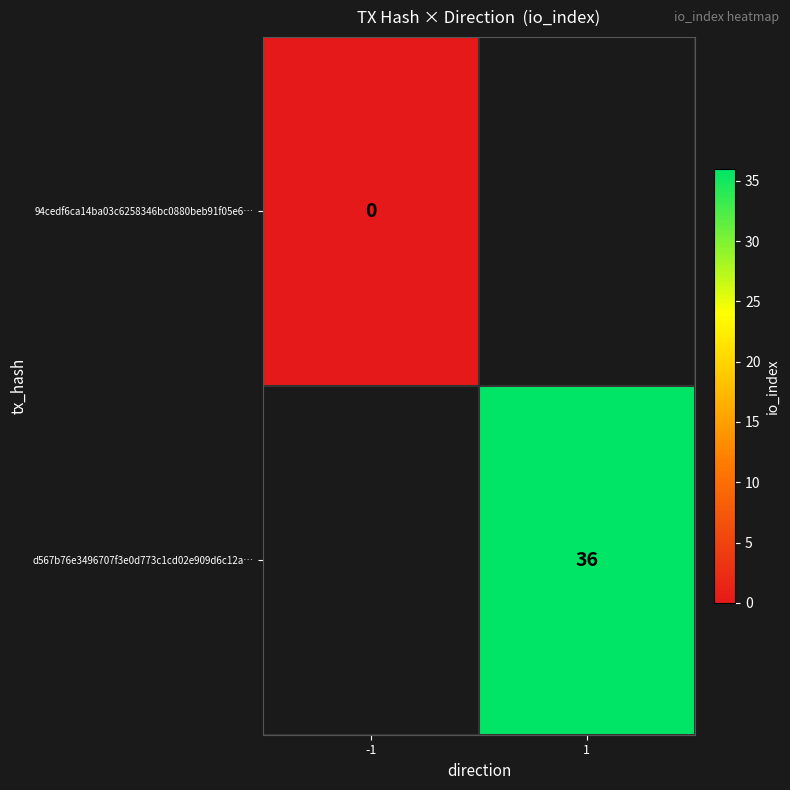

Is it true that d567b76e3496707f3e0d773c1cd02e909d6c12a… equals 36 at 1?

True